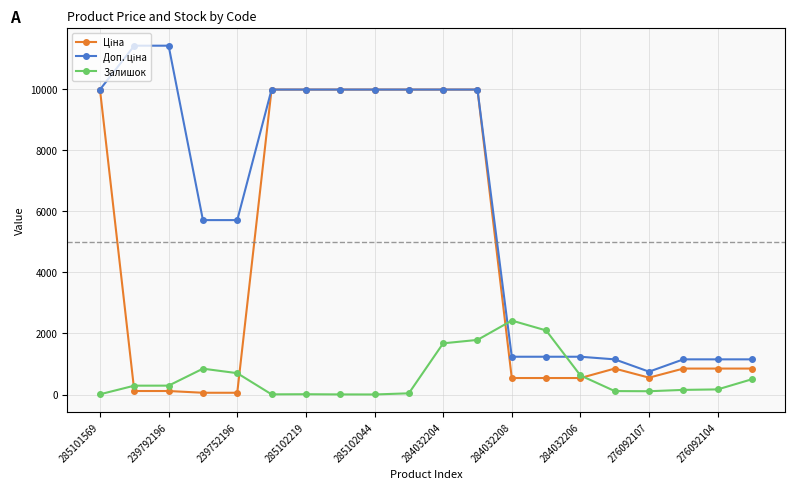

How many distinct data groups are displayed?

3